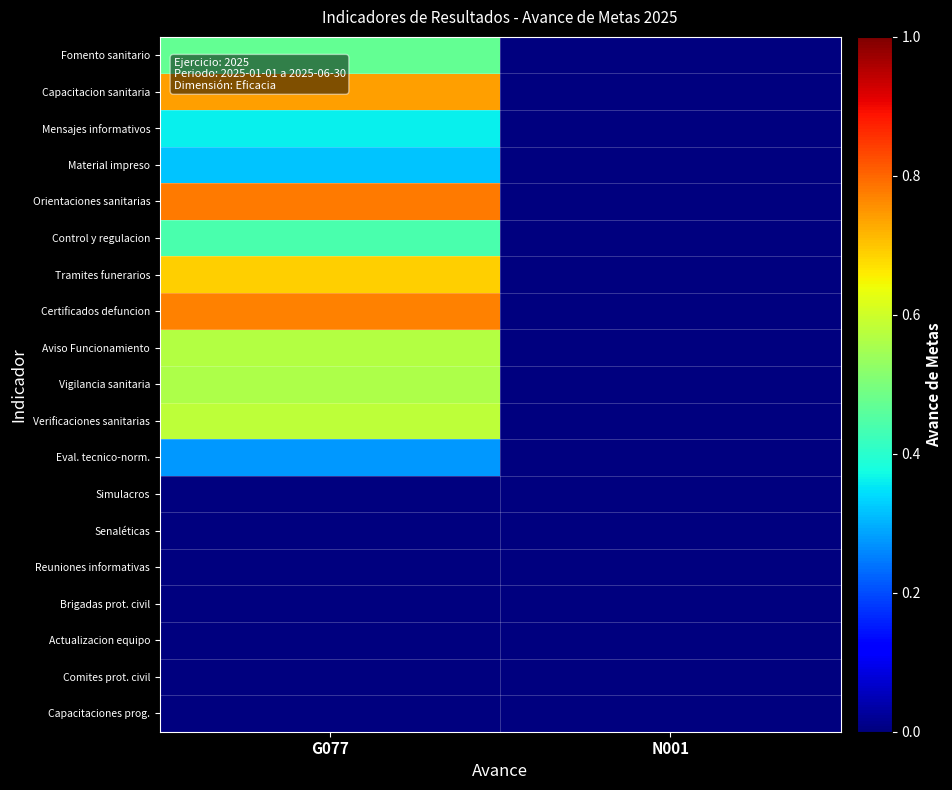

At which category is the sum across all series the highest?

G077